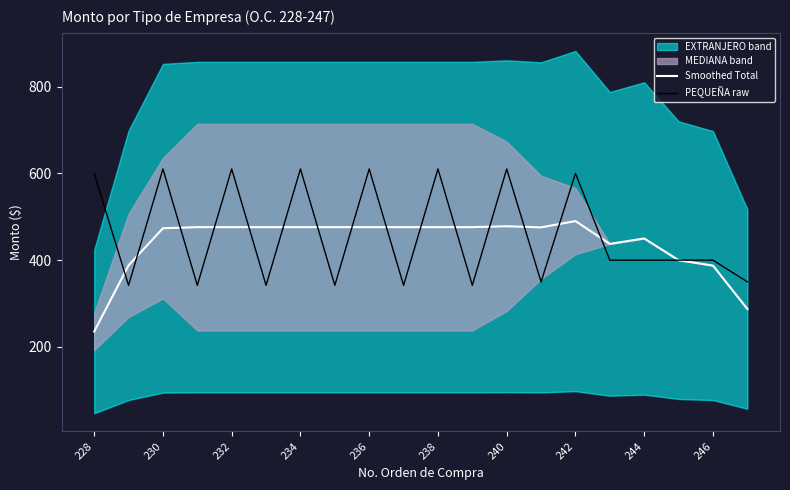

Read the Smoothed Total value at 238.

476.1